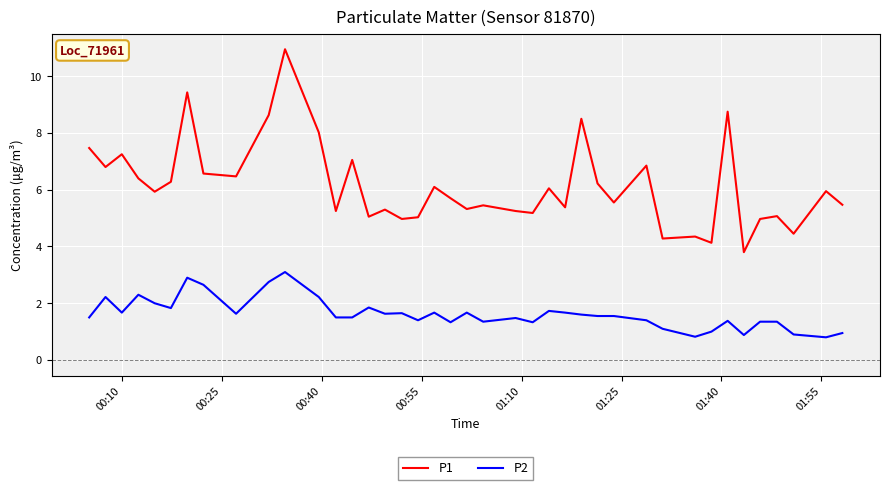

Which series has the largest total across all categories?

P1